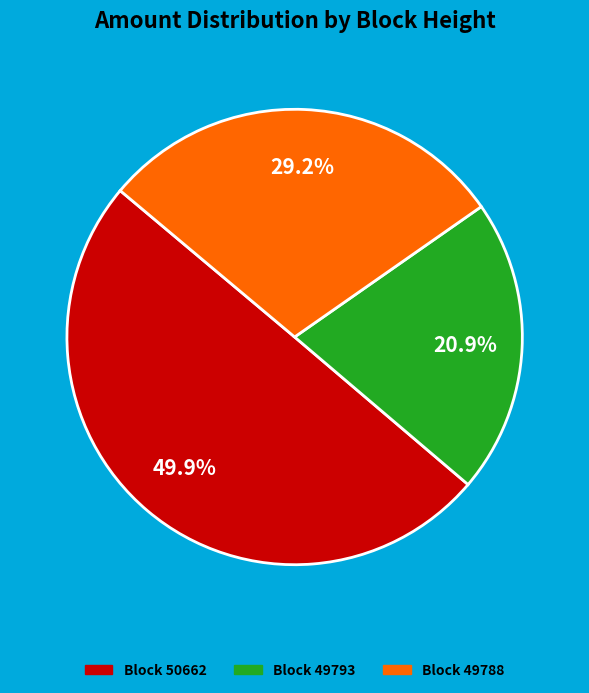

What portion of the pie excludes Block 49788?

70.8%